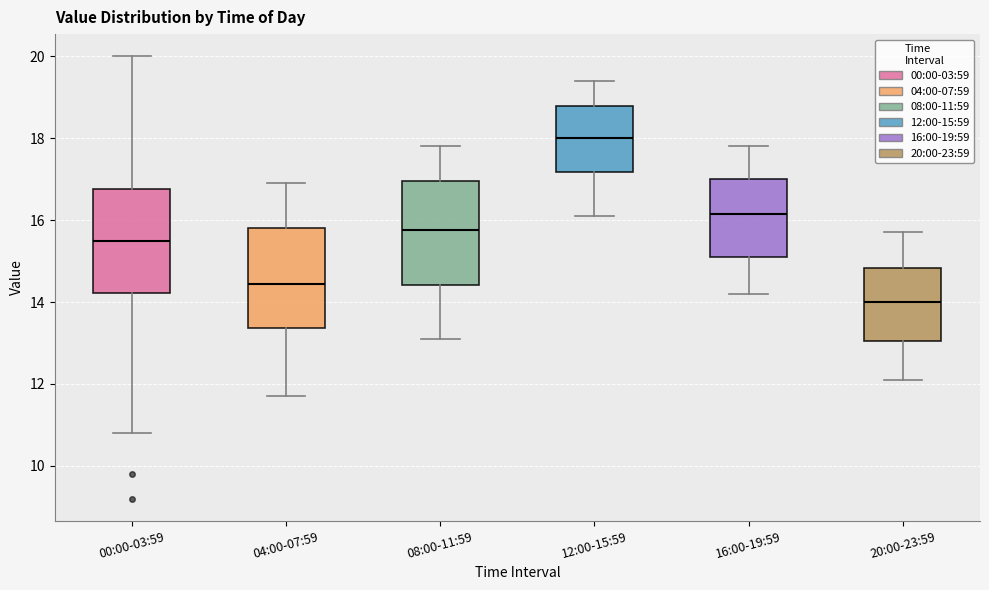

Reading left to right, transcribe this box plot: for each box, give where its median line is, the range the box spans, and where its two whiskers end, as read against the y-axis. The values are not printed on the chart, so give them approximately, as read against the axis.

00:00-03:59: median 15.6, box 14.2 to 16.8, whiskers 10.8 to 20.0
04:00-07:59: median 14.4, box 13.4 to 15.8, whiskers 11.8 to 17.0
08:00-11:59: median 15.8, box 14.4 to 17.0, whiskers 13.2 to 17.8
12:00-15:59: median 18.0, box 17.2 to 18.8, whiskers 16.2 to 19.4
16:00-19:59: median 16.2, box 15.2 to 17.0, whiskers 14.2 to 17.8
20:00-23:59: median 14.0, box 13.0 to 14.8, whiskers 12.2 to 15.8